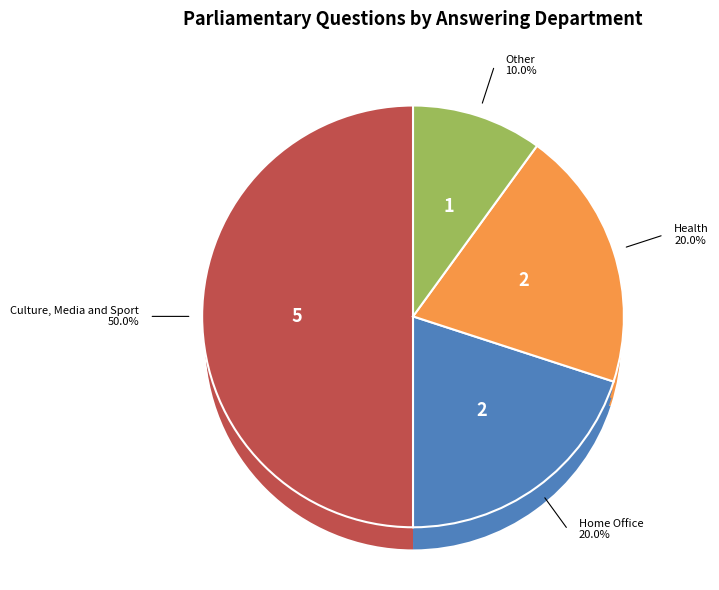

Which slice is the largest?

Culture, Media and Sport